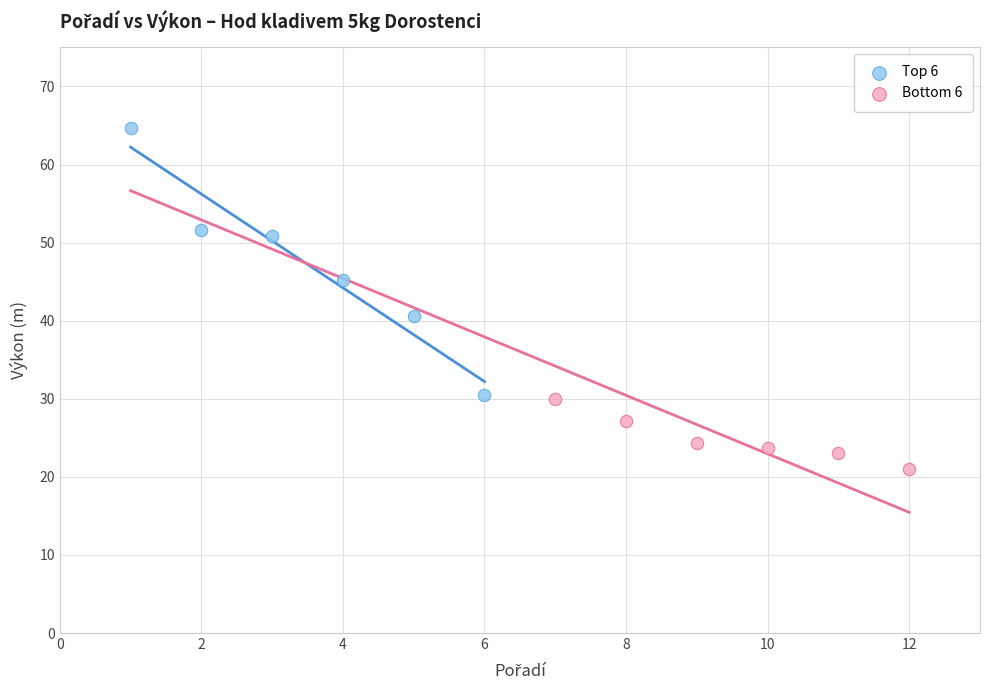

What are all the series names shown in the legend?

Top 6, Bottom 6